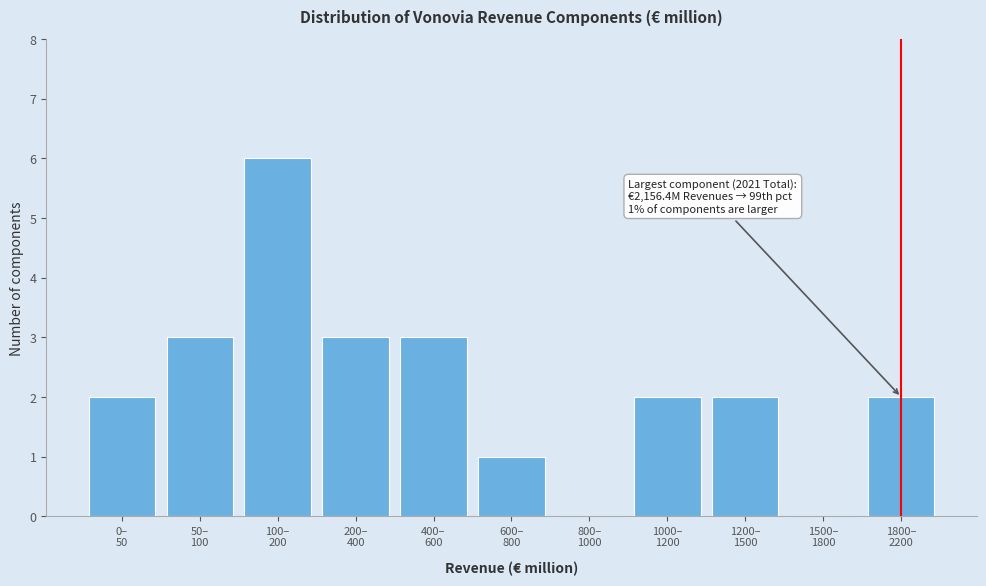

What is the sum of all values?

24